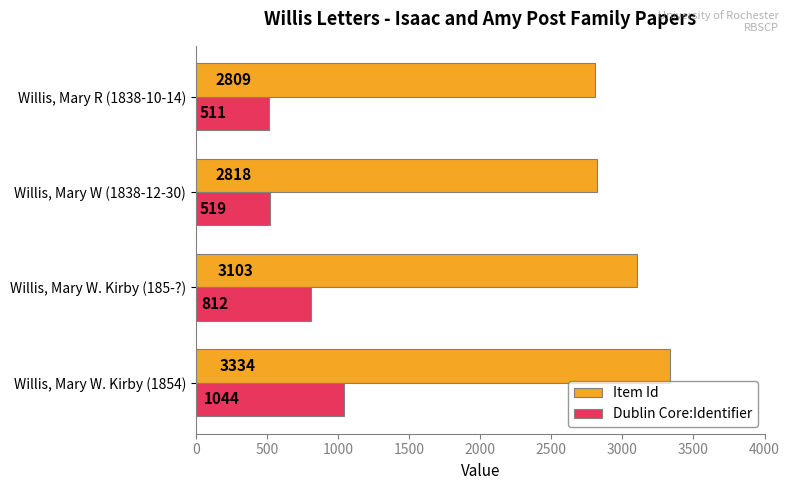

Which category has the lowest value in the Item Id series?

Willis, Mary R (1838-10-14)